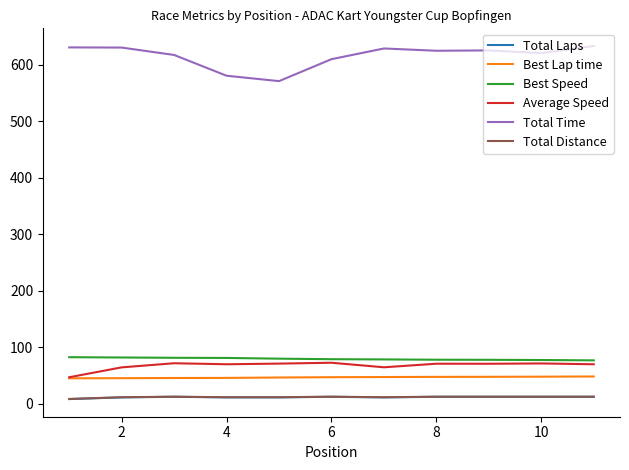

True or false: Total Time and Average Speed cross at least once.

False